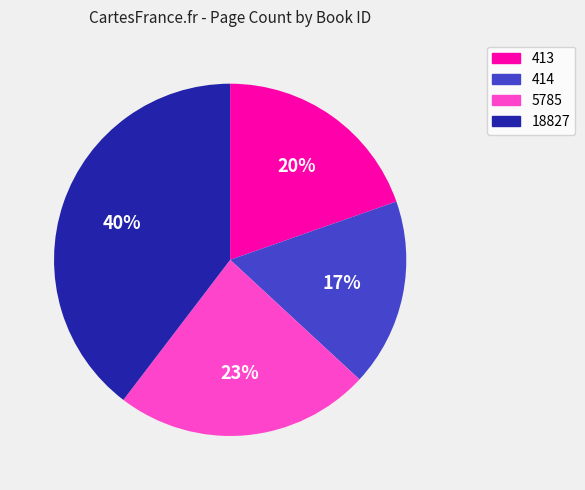

True or false: 5785 accounts for 23% of the total.

True